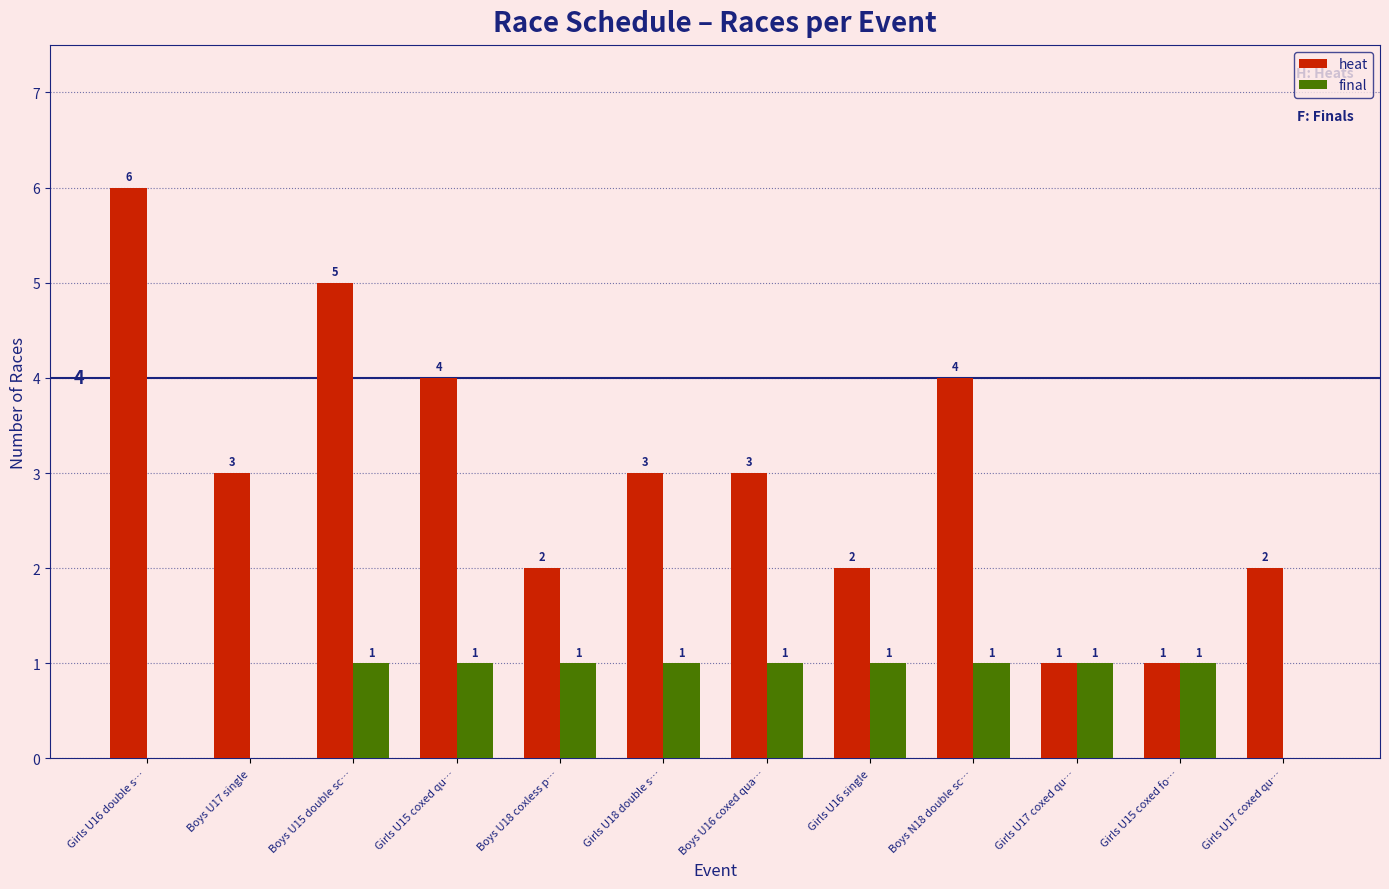

Where is final nearest to the value 0?

Girls U16 double s…